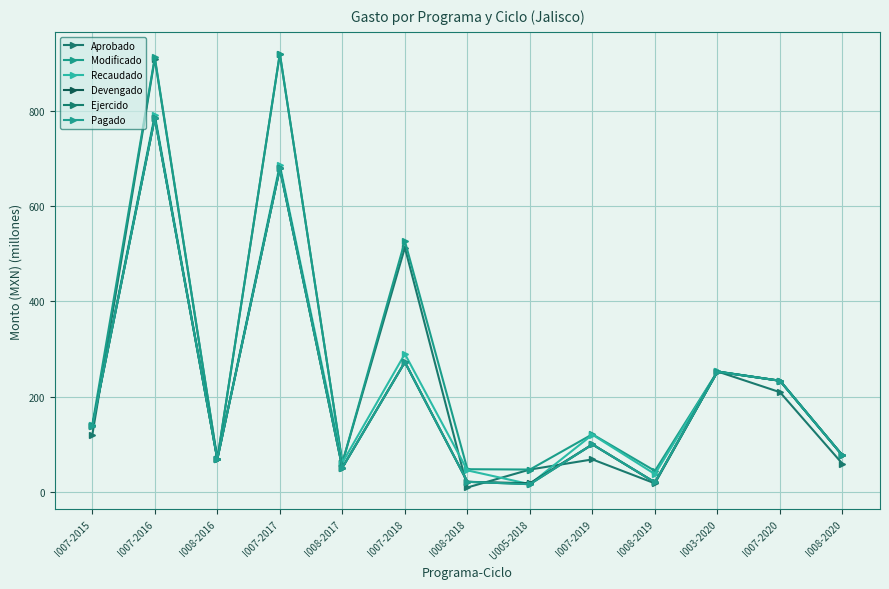

In Recaudado, how many points are lower than both neighbors (excluding endpoints)?

4